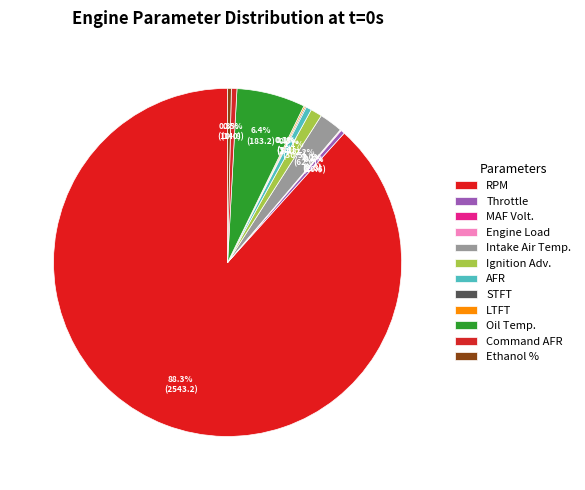

Which slice is the smallest?

Engine Load